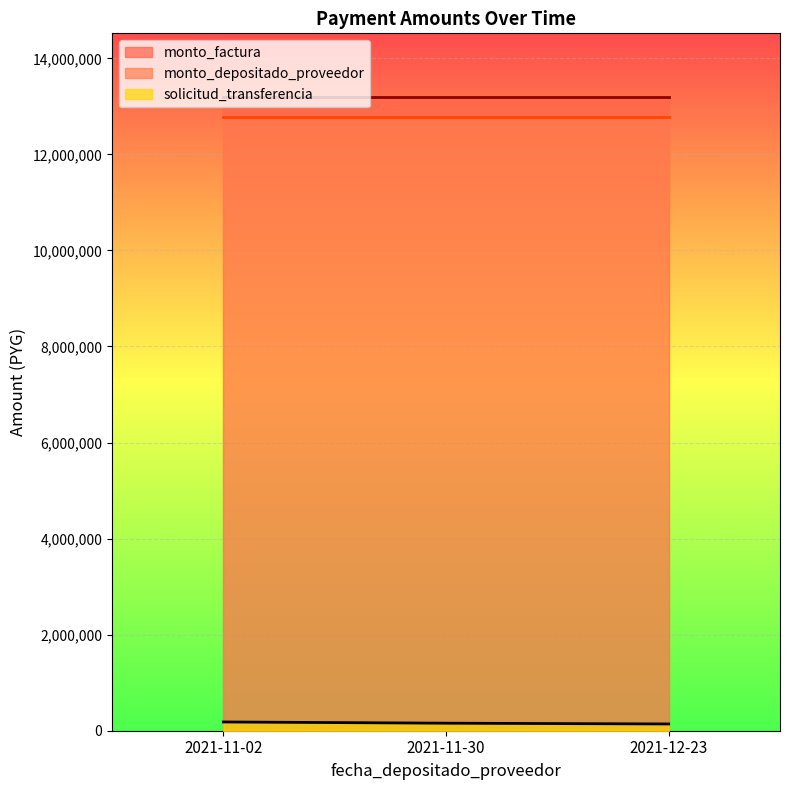

Reading left to right, transcribe all the data shown in this chart.

monto_factura: 13200000	13200000	13200000
monto_depositado_proveedor: 12780000	12780000	12780000
solicitud_transferencia: 182285	156593	140654